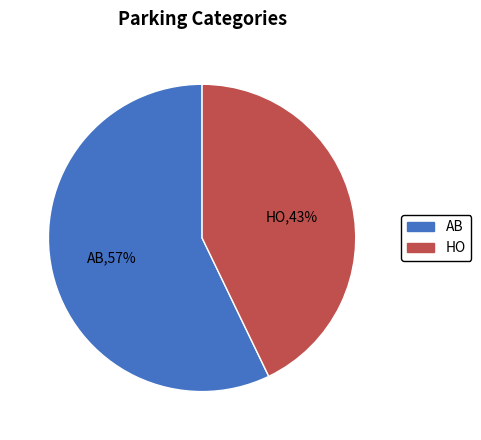

To the nearest percent, what portion does AB represent?

57%